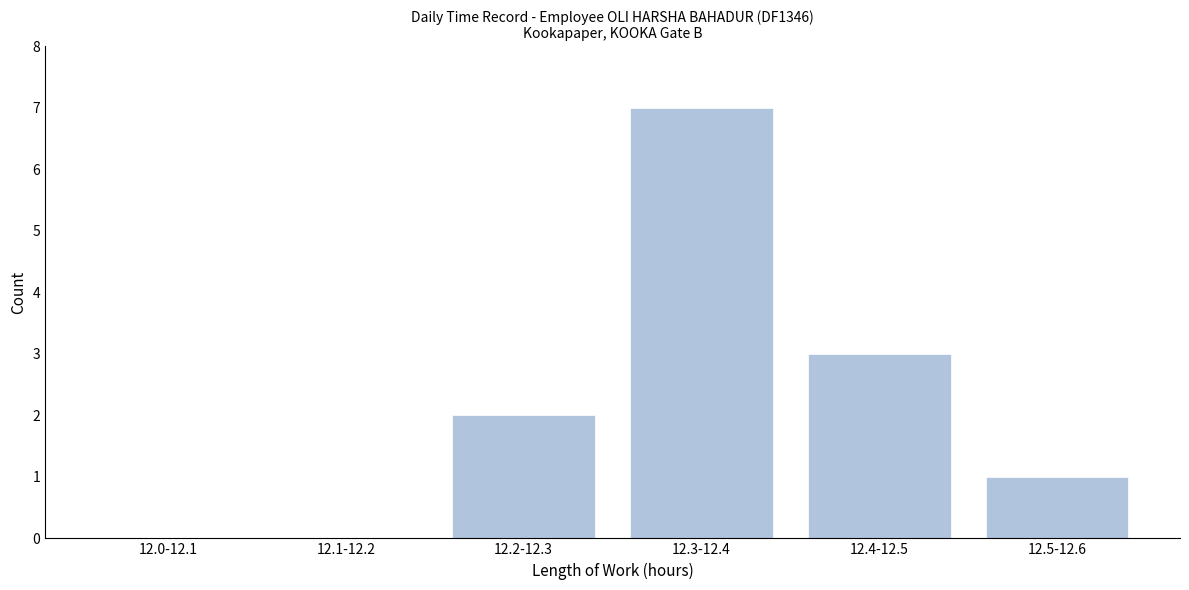

Reading left to right, transcribe all the data shown in this chart.

12.0-12.1=0	12.1-12.2=0	12.2-12.3=2	12.3-12.4=7	12.4-12.5=3	12.5-12.6=1